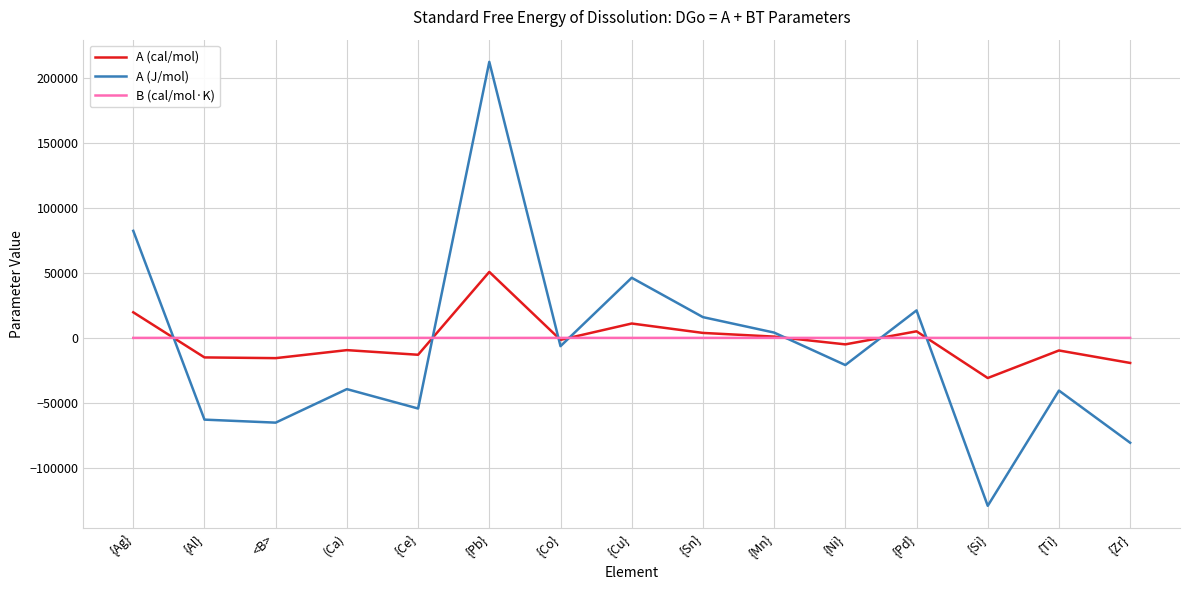

What is the difference between the maximum and minimum values in the A (J/mol) series?

341870.3